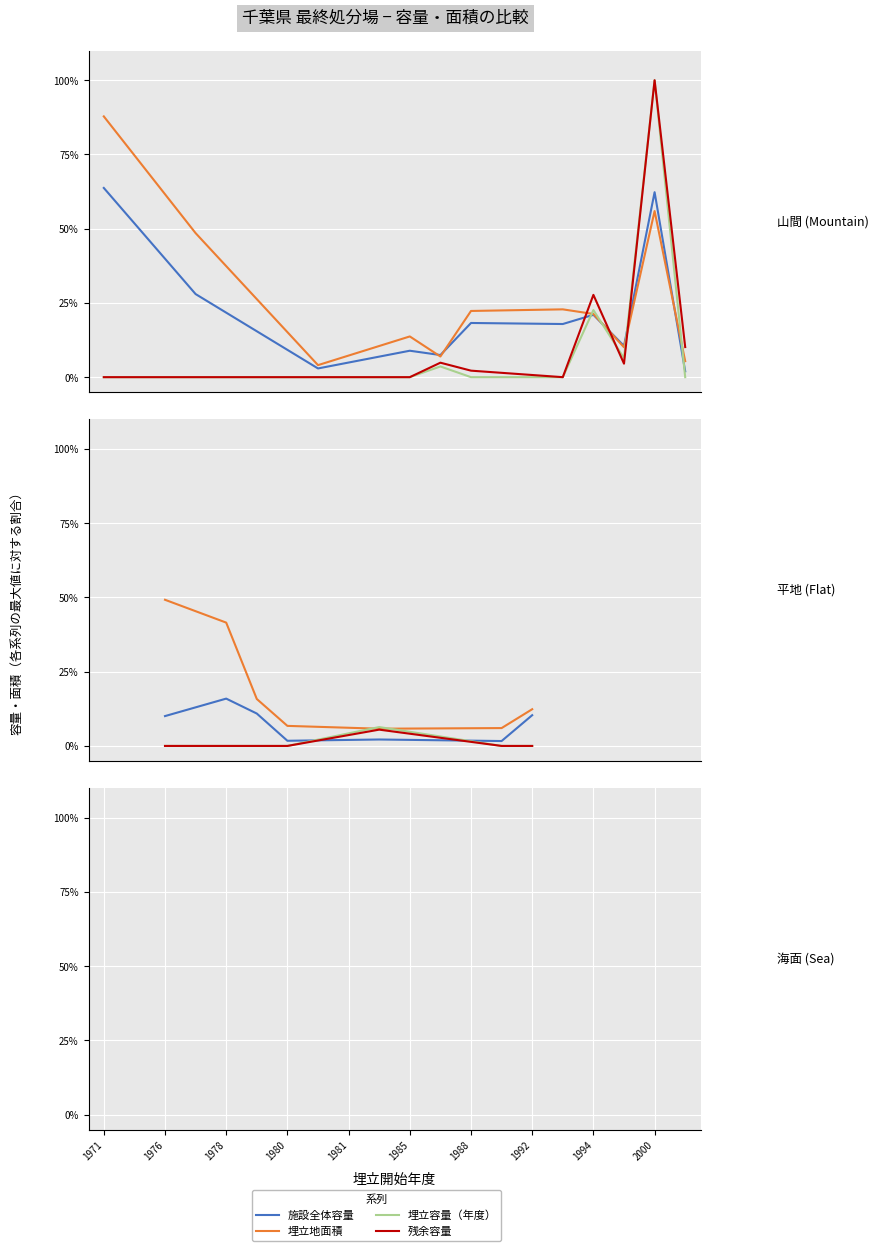

Count the 残余容量 values in the range 0 to 1.

6